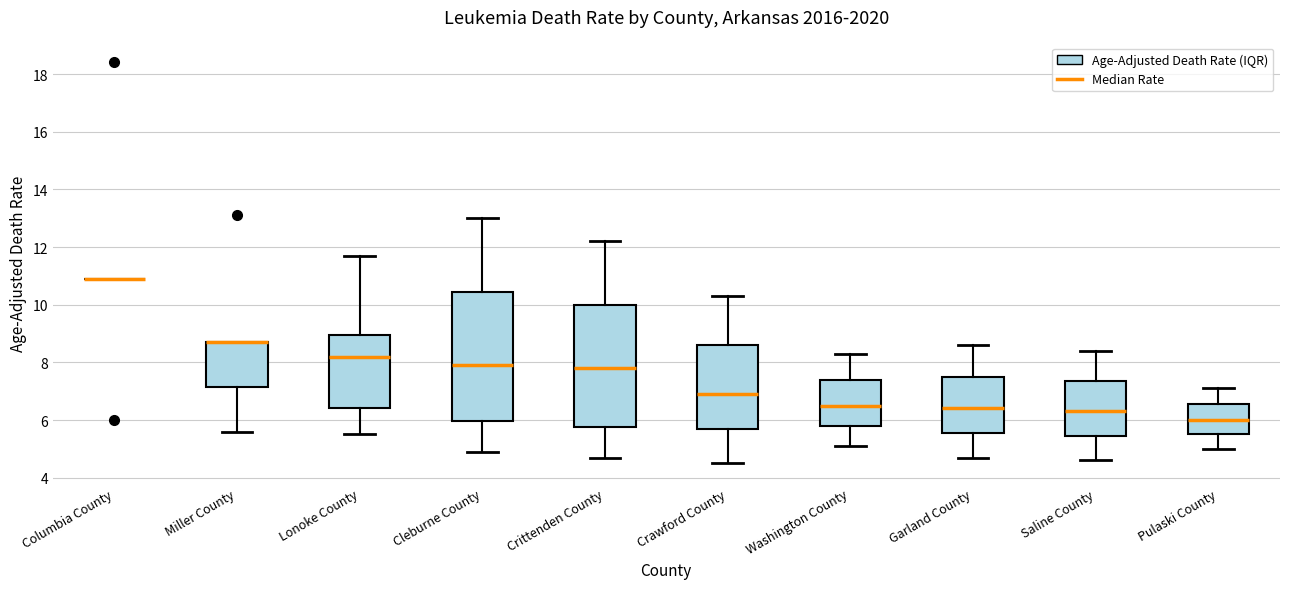

Where is the lower edge of the box for Cleburne County on the y-axis? The values are not printed on the chart, so give them approximately, as read against the axis.

6.0